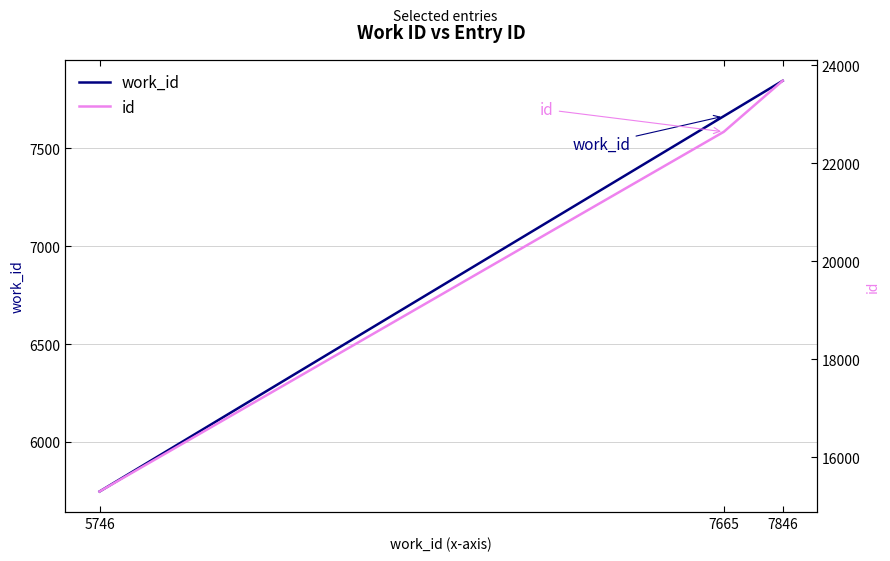

List the series in order of their peak value, lowest first.

work_id, id